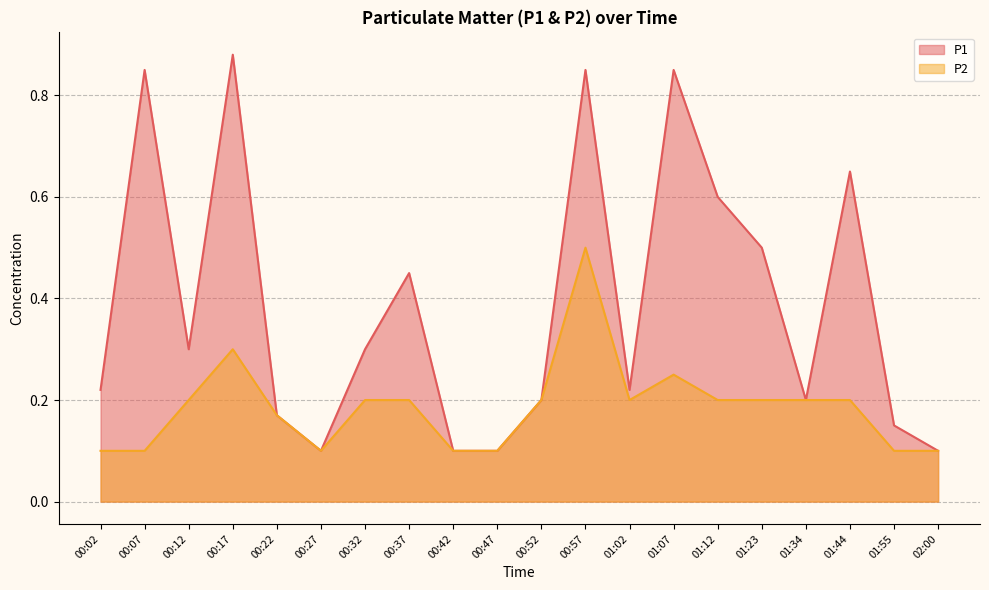

What is the average value of the P2 series?

0.2